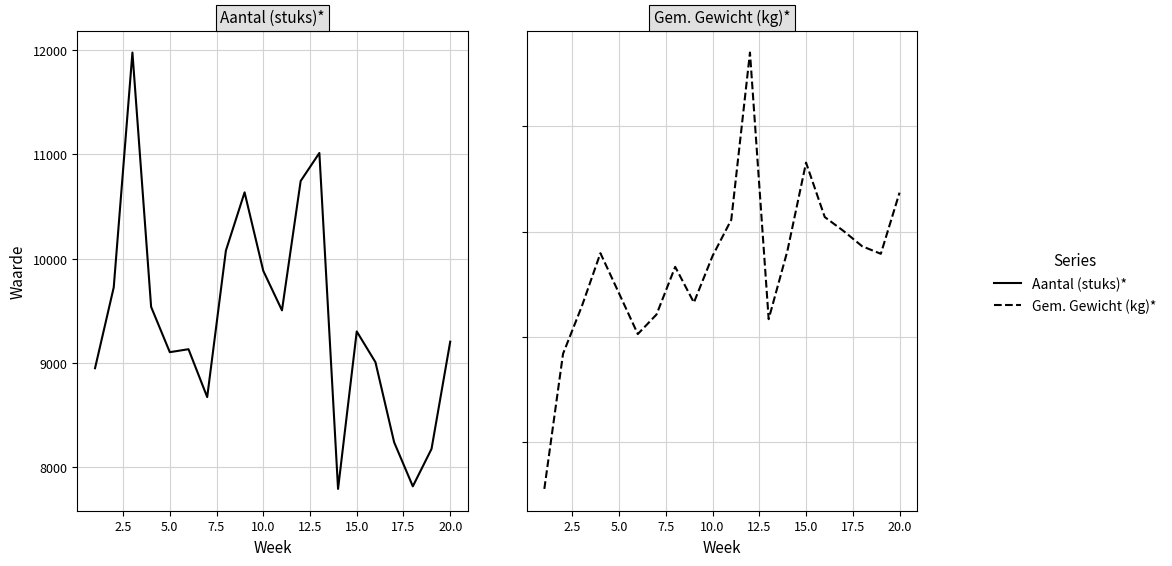

What is the minimum value for Aantal (stuks)*?

7792.9